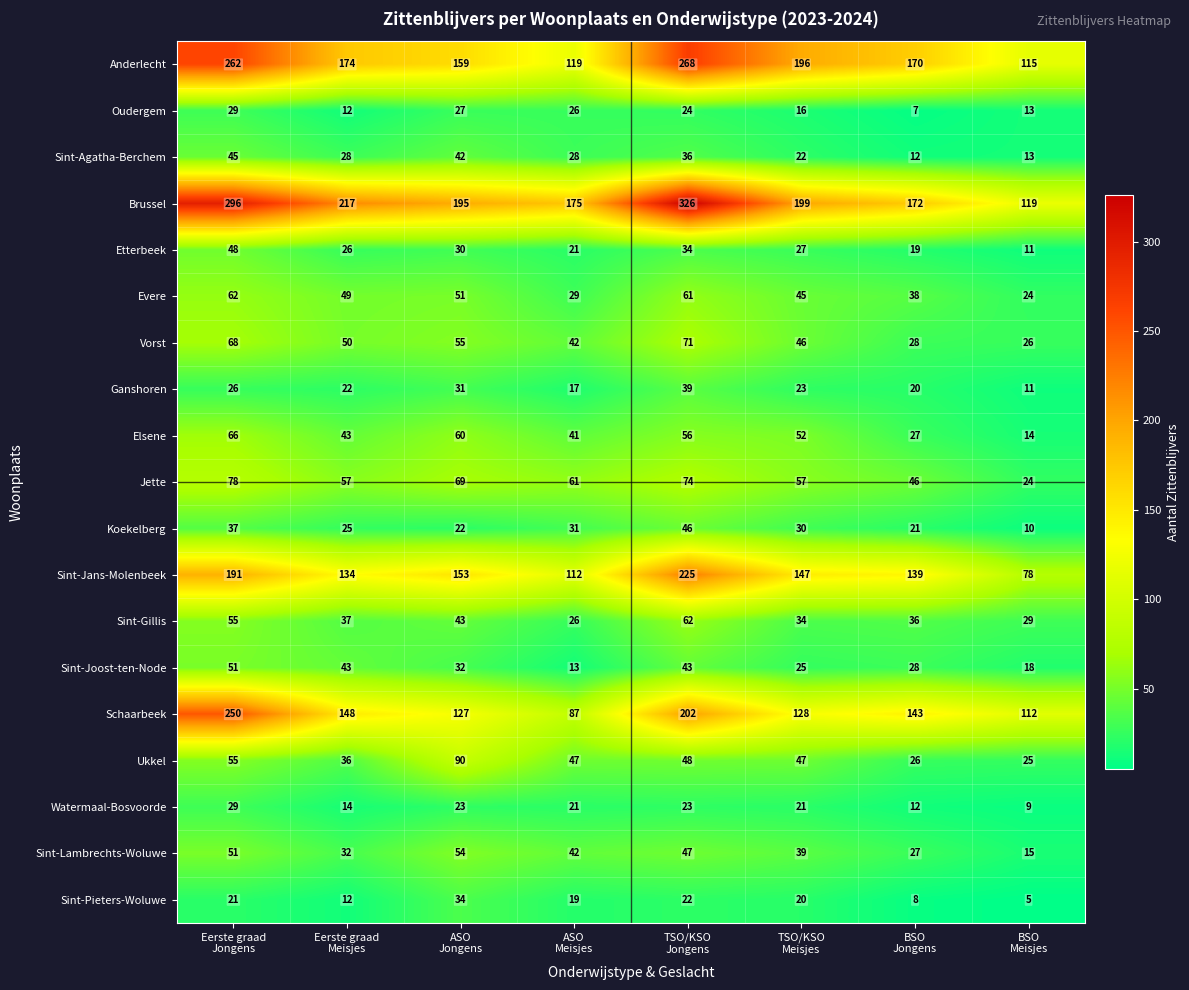

What is the spread (max minus min) of values at Eerste graad
Jongens?

275